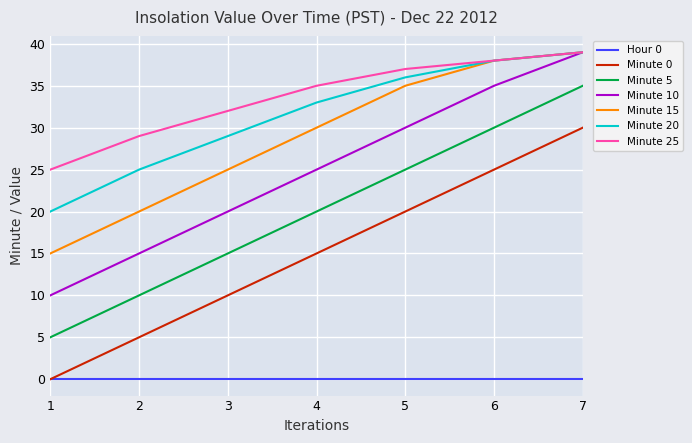

What is the sum of the Minute 5 values at 1 and 2?

15